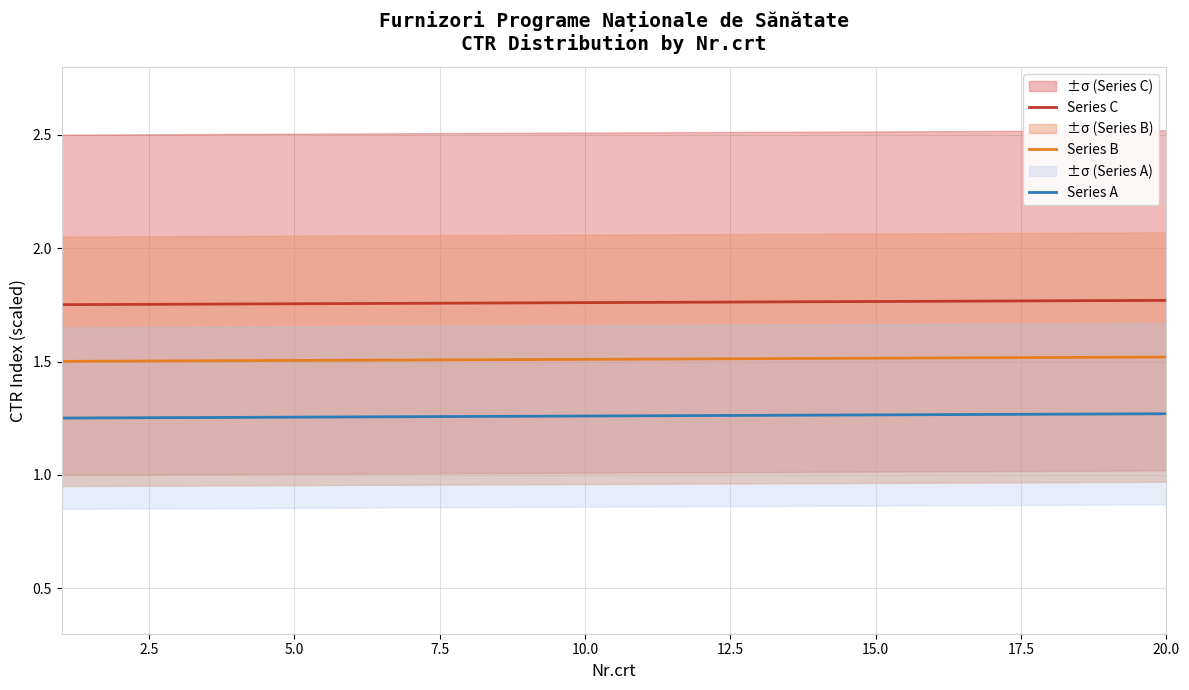

Which series has the widest spread of values?

Series C